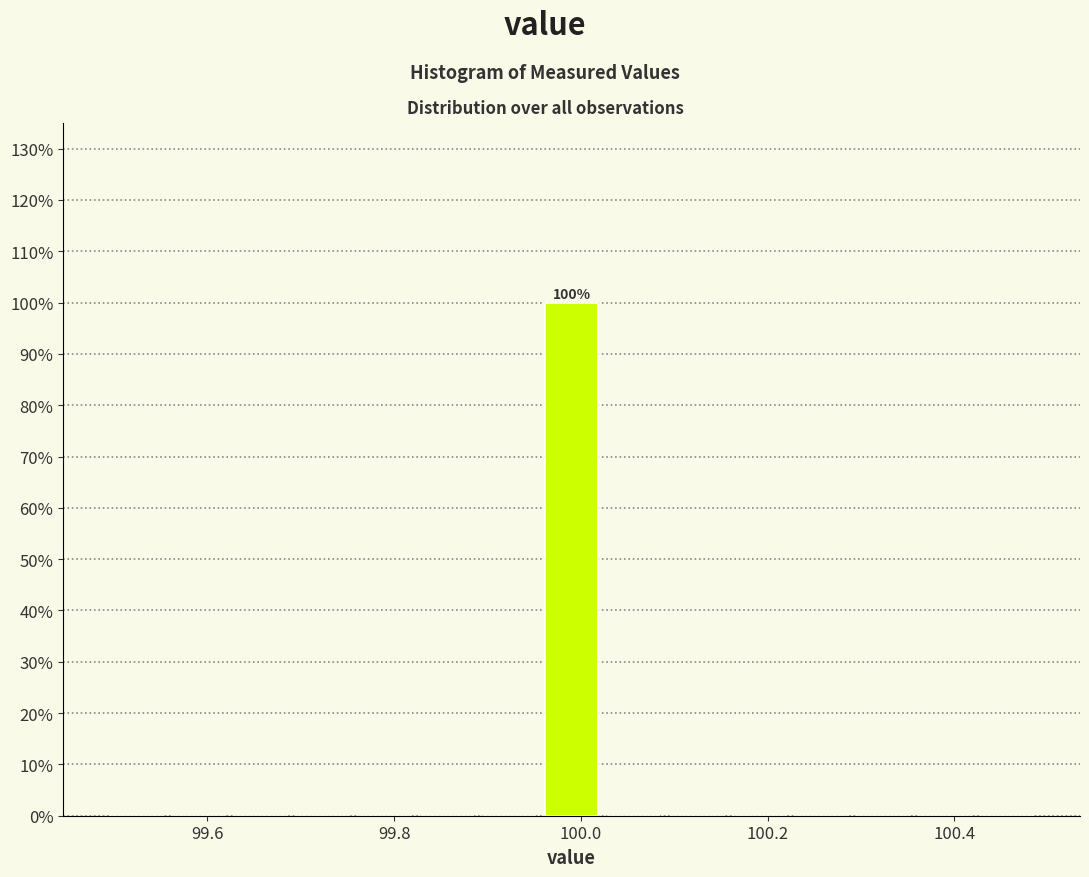

Around what value on the x-axis is the tallest bar? Give the approximate position of its centre, as read against the axis.

100.00